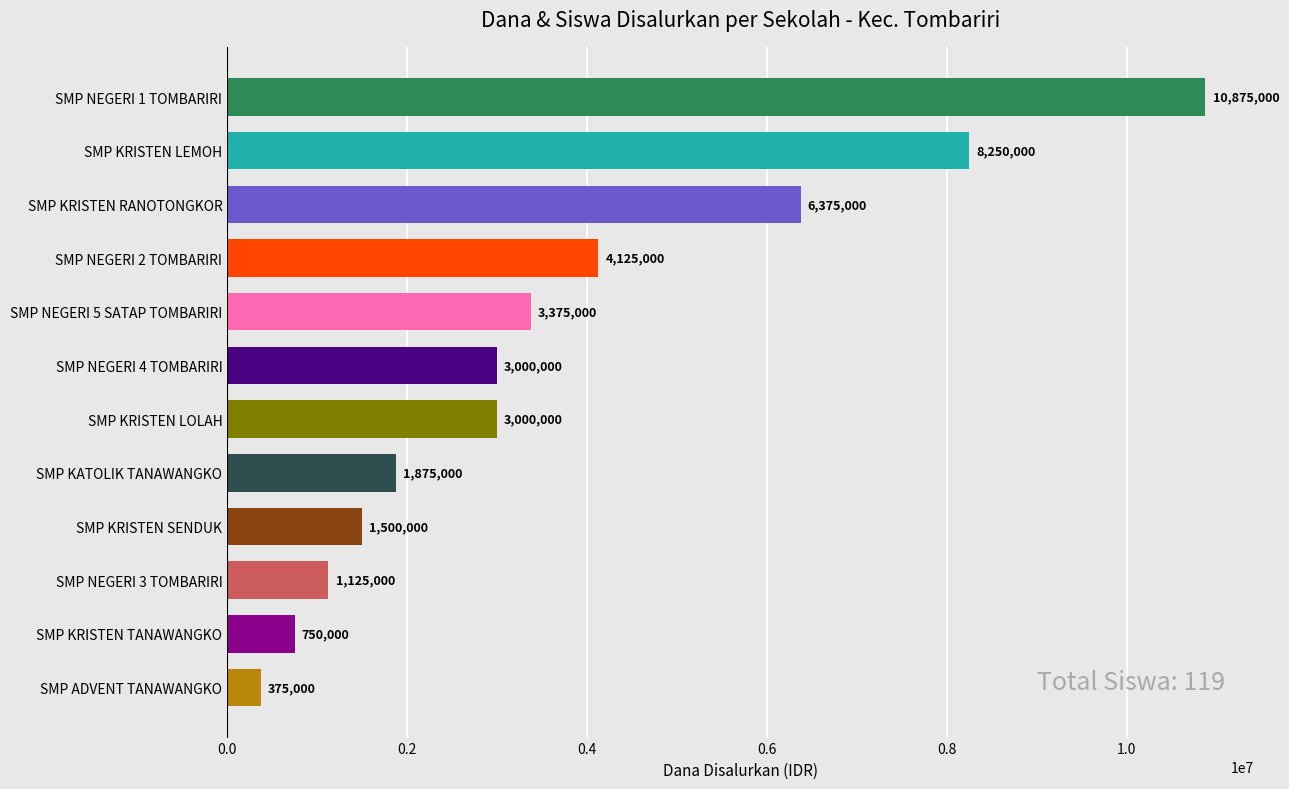

Where is the data nearest to the value 5625000?

SMP KRISTEN RANOTONGKOR